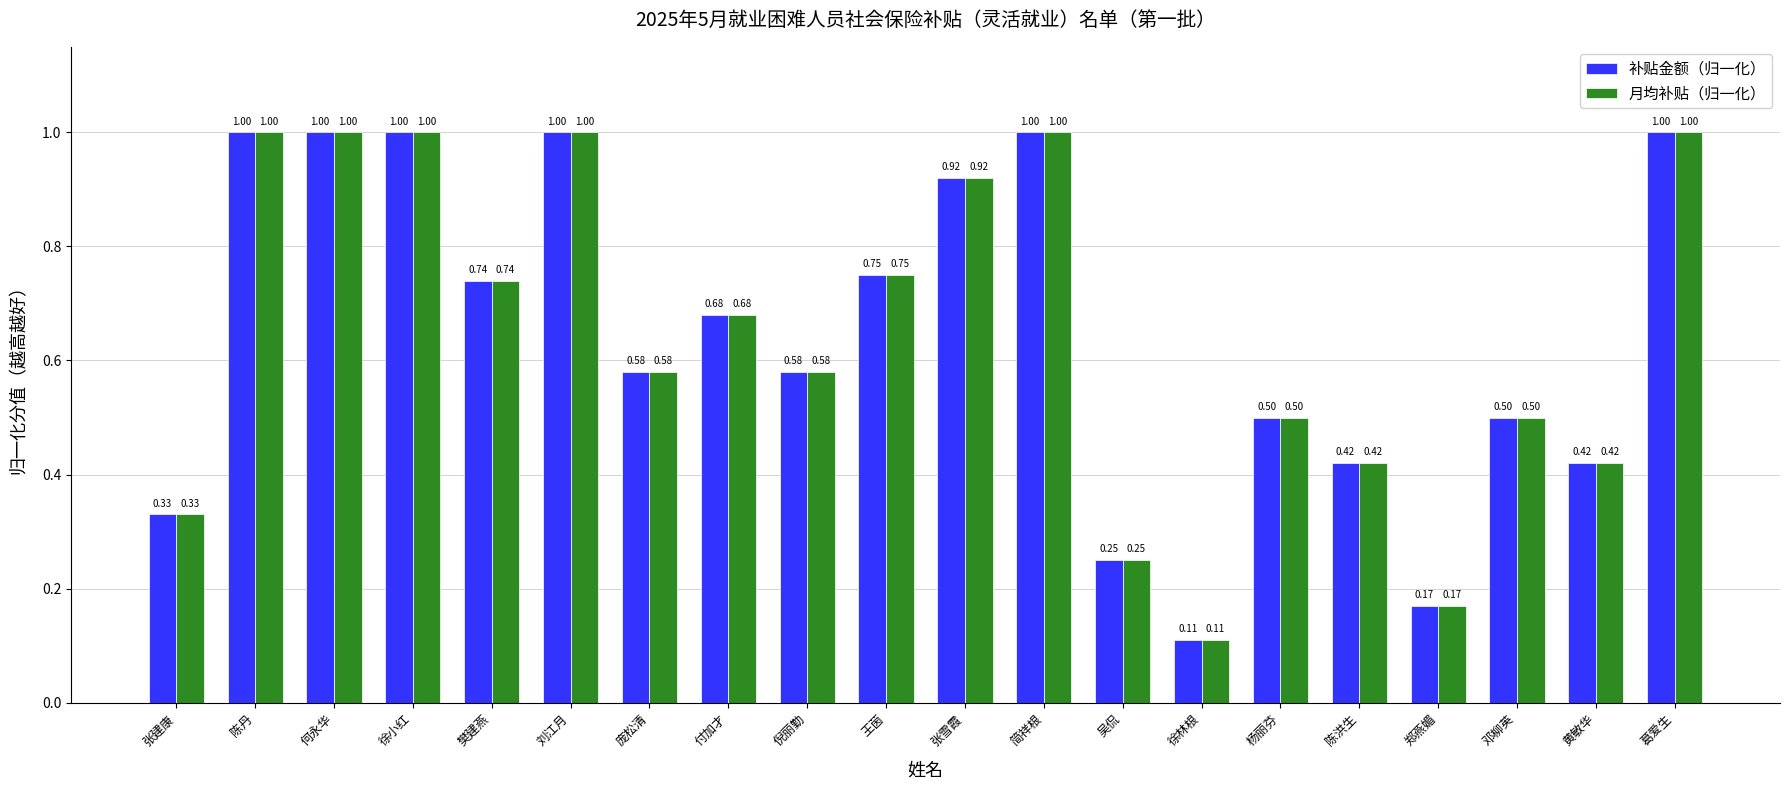

Where is 补贴金额（归一化） nearest to the value 0?

徐林根